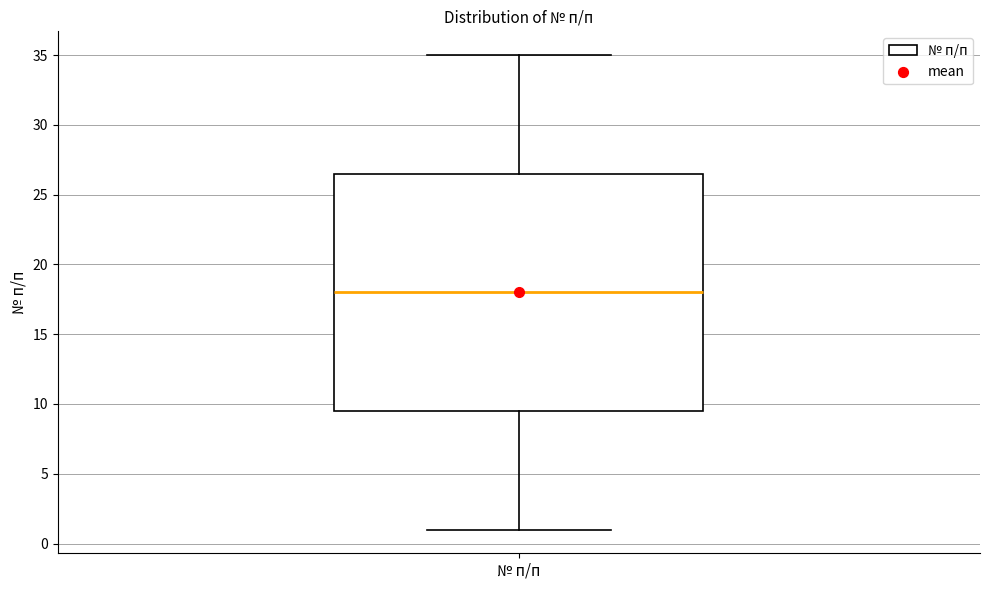

Transcribe this box plot: give where the median line is, the range the box spans, and where the two whiskers end, as read against the y-axis. The values are not printed on the chart, so give them approximately, as read against the axis.

median 18.0, box 9.5 to 26.5, whiskers 1.0 to 35.0